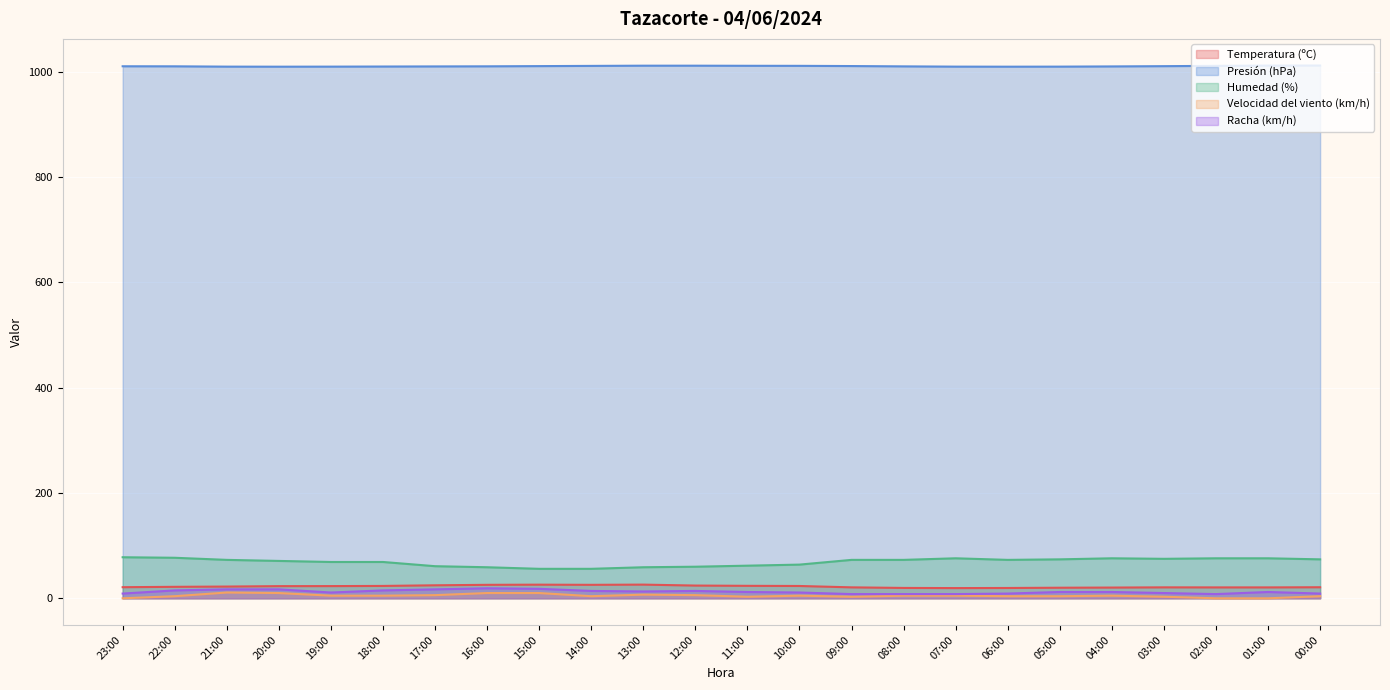

Does the chart display data point markers on the line(s)?

No